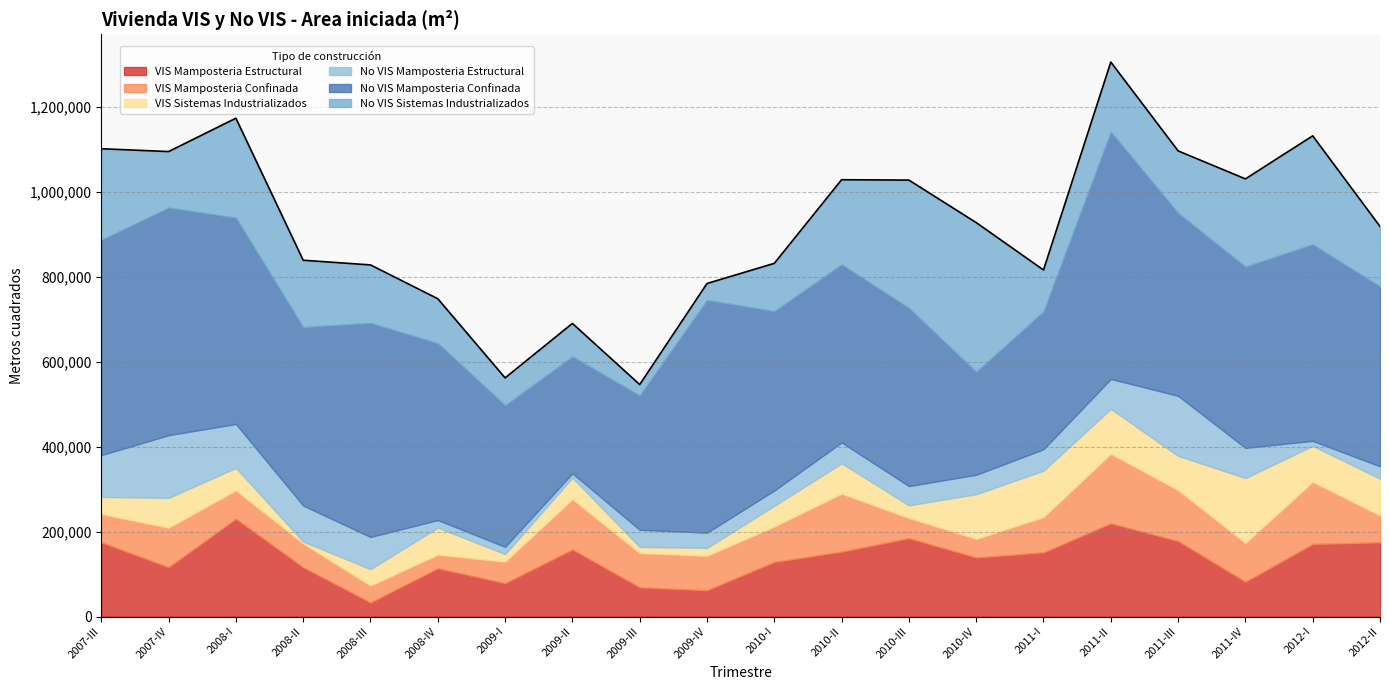

How many intersections are there between VIS Mamposteria Estructural and VIS Sistemas Industrializados?

4